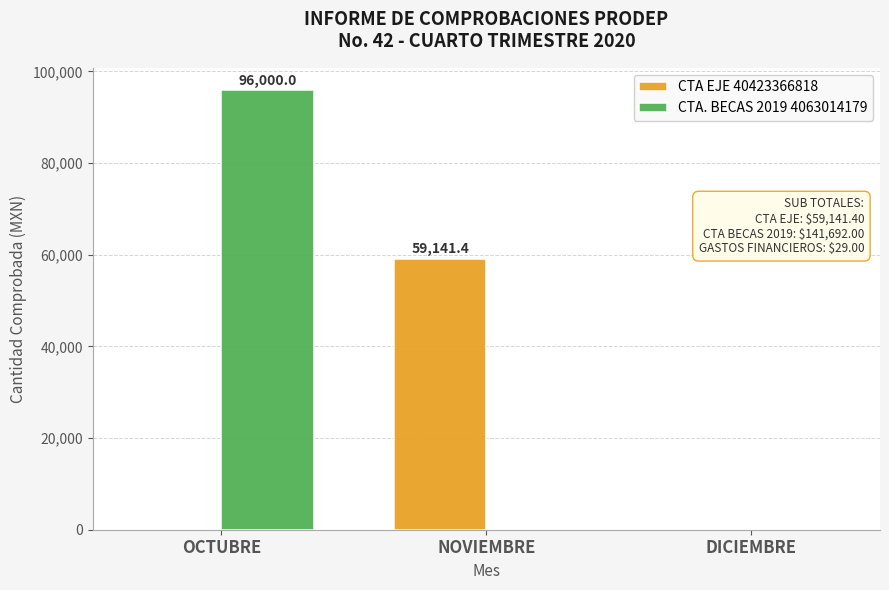

Which category has the highest value in the CTA EJE 40423366818 series?

NOVIEMBRE